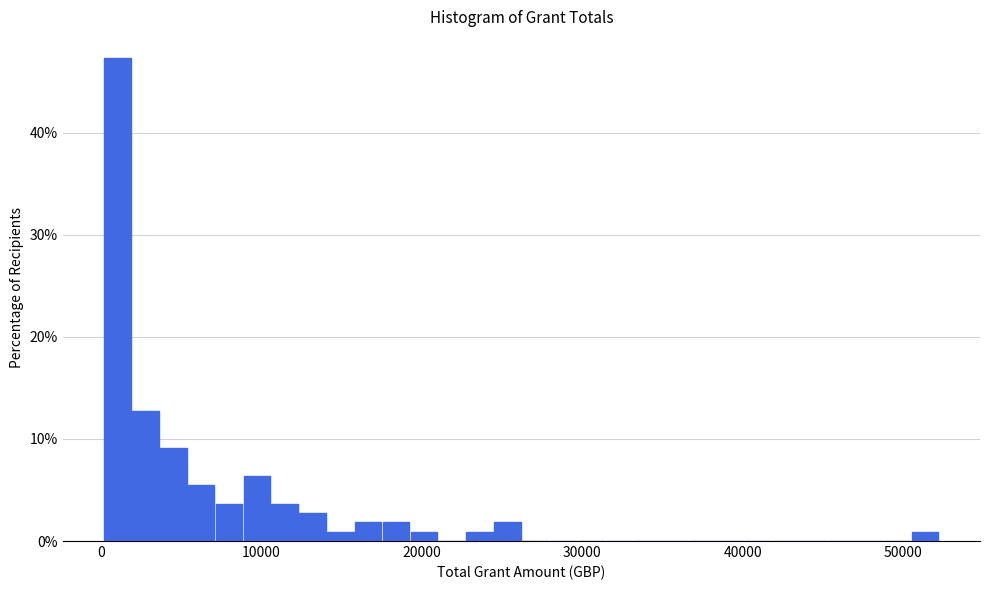

Read against the x-axis, roughly where is the centre of the tallest bar?

1000